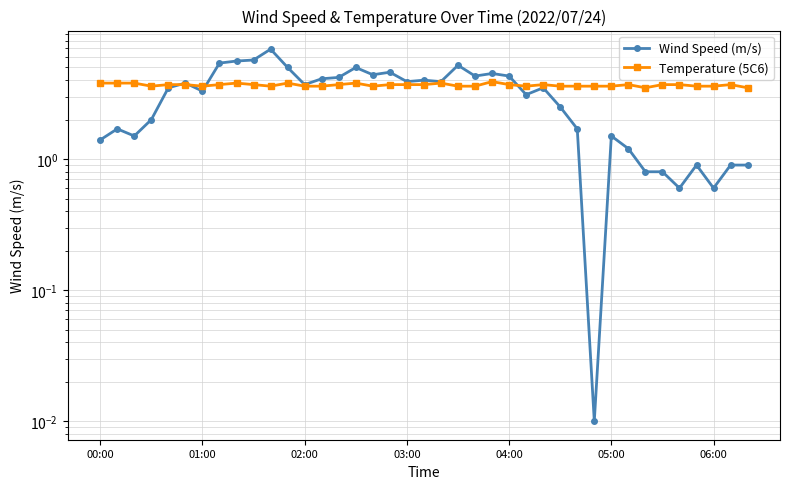

Is it true that Temperature (5C6) equals 3.7 at 7?

True